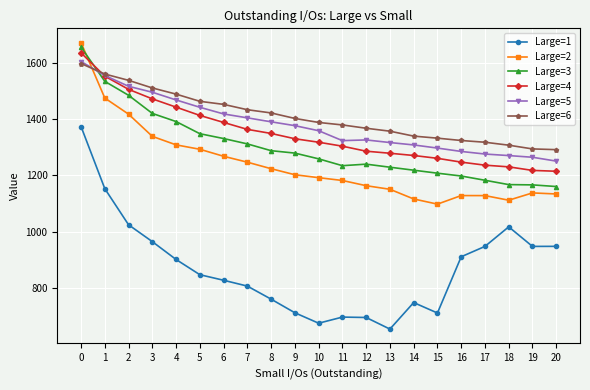

Which series has the largest range (max minus min)?

Large=1